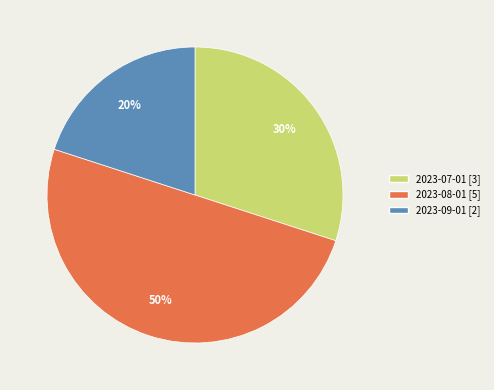

How many slices are in this pie chart?

3